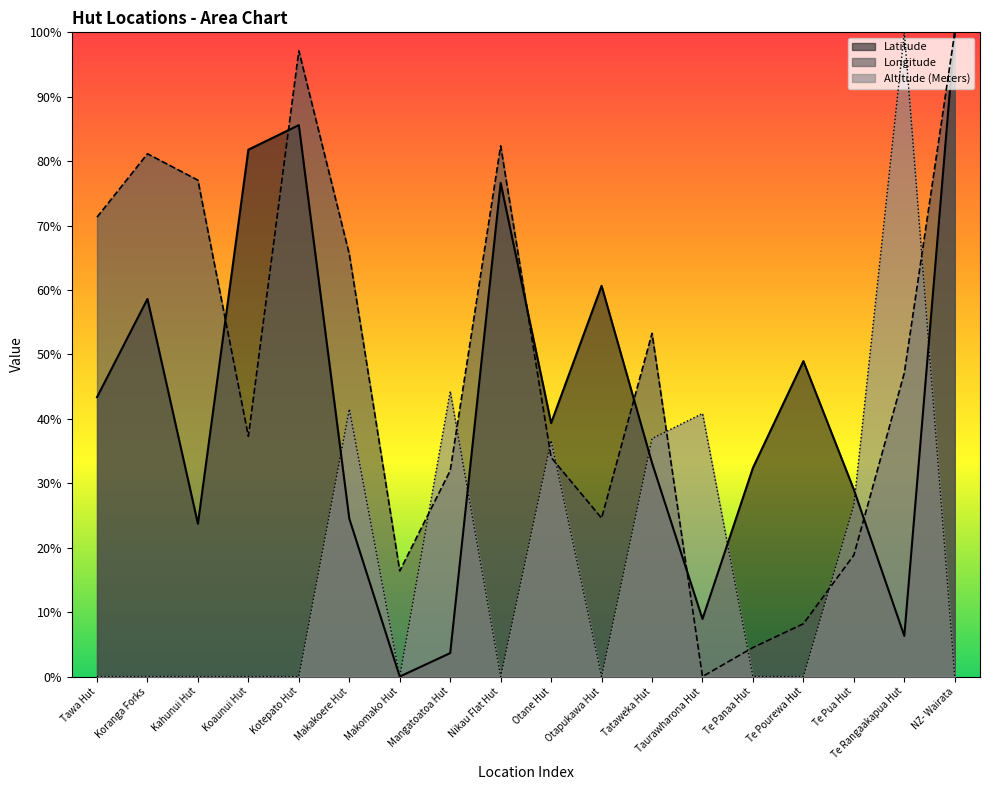

True or false: Latitude has more than 1 interior local peaks.

True